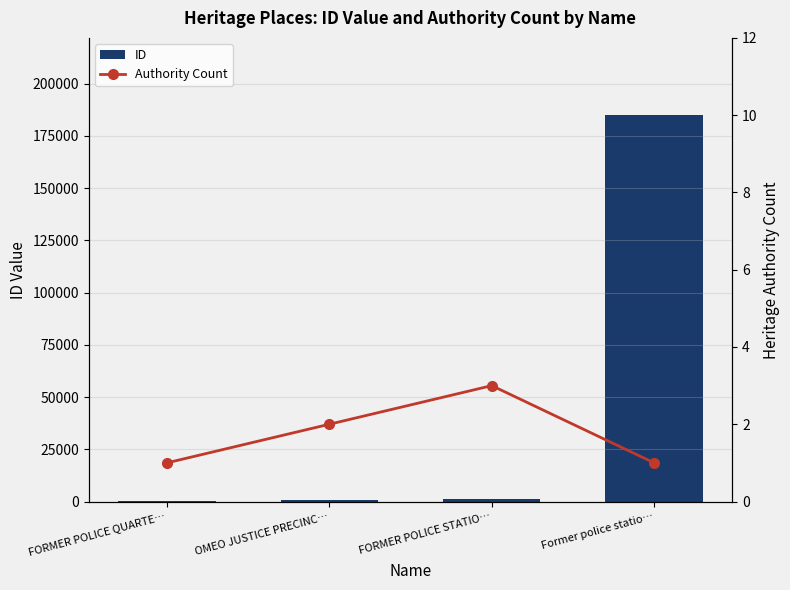

Where is Authority Count nearest to the value 2?

OMEO JUSTICE PRECINC…